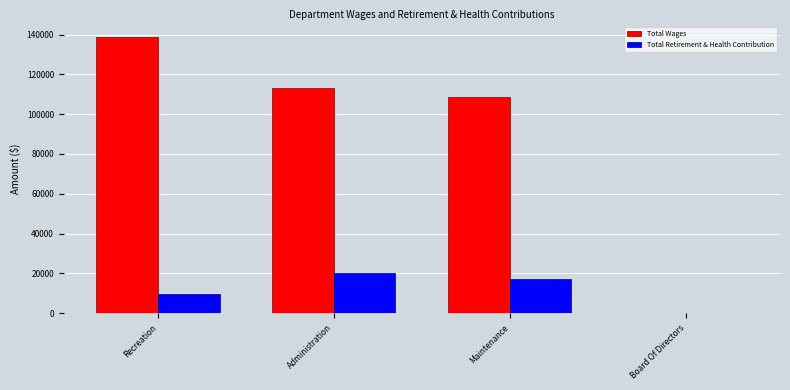

The Total Retirement & Health Contribution series shows 24620 at Maintenance. True or false?

False